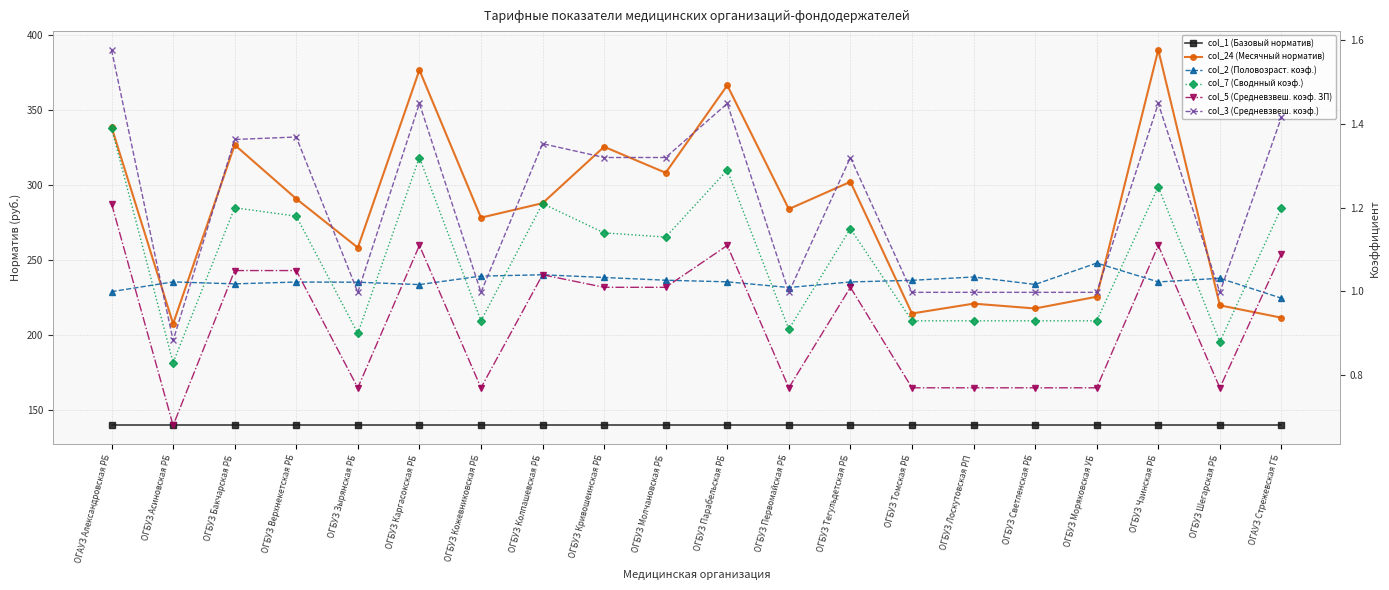

Which series changed the most between ОГБУЗ Лоскутовская РП and ОГАУЗ Стрежевская ГБ?

col_24 (Месячный норматив)